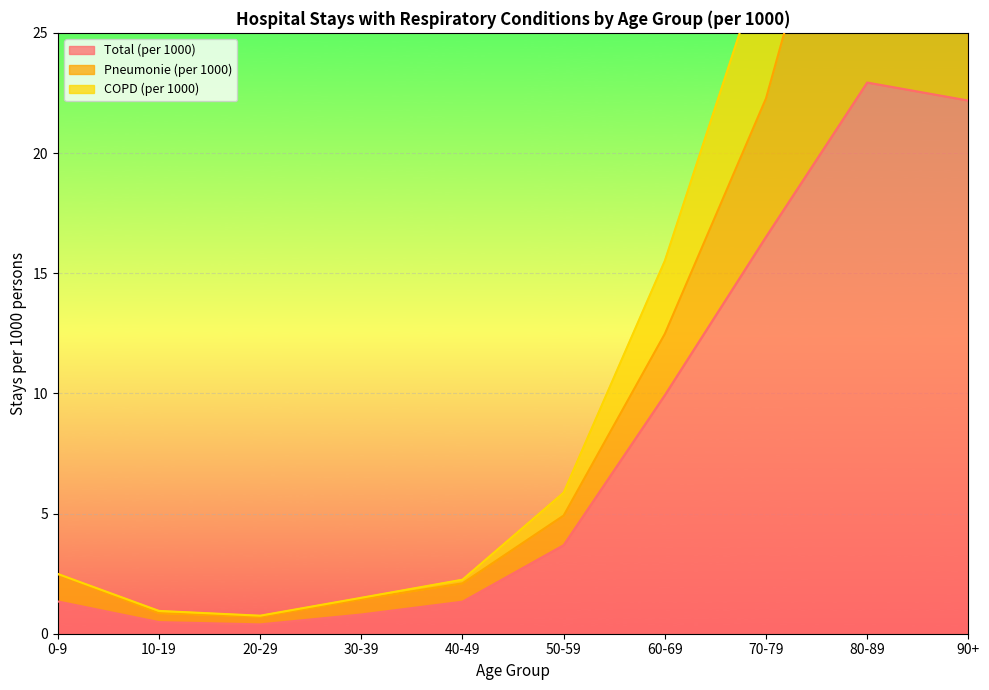

True or false: Total (per 1000) and COPD (per 1000) intersect in this chart.

False